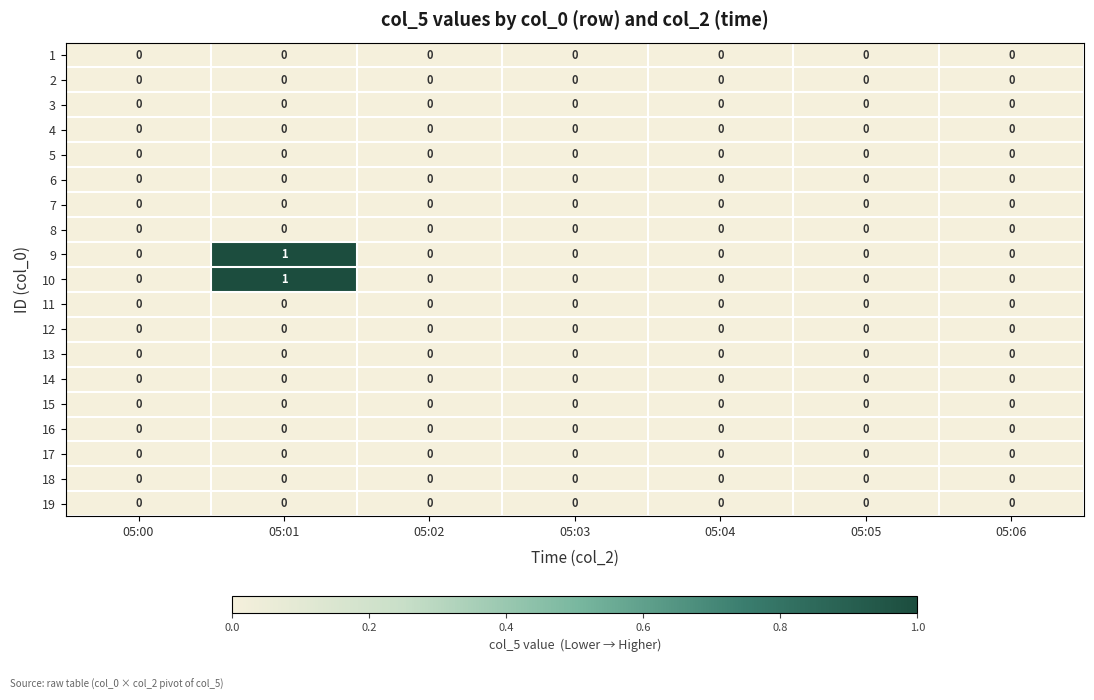

Is it true that 13 equals 0 at 05:01?

True